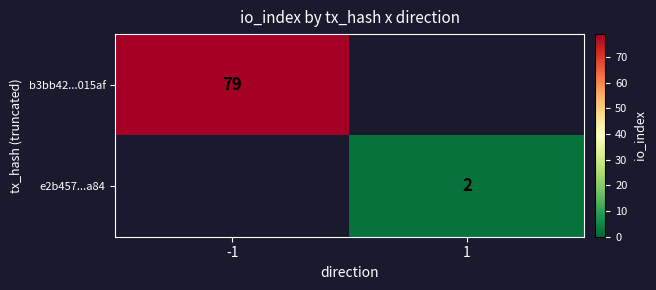

The value of e2b457...a84 at 1 is 2. True or false?

True